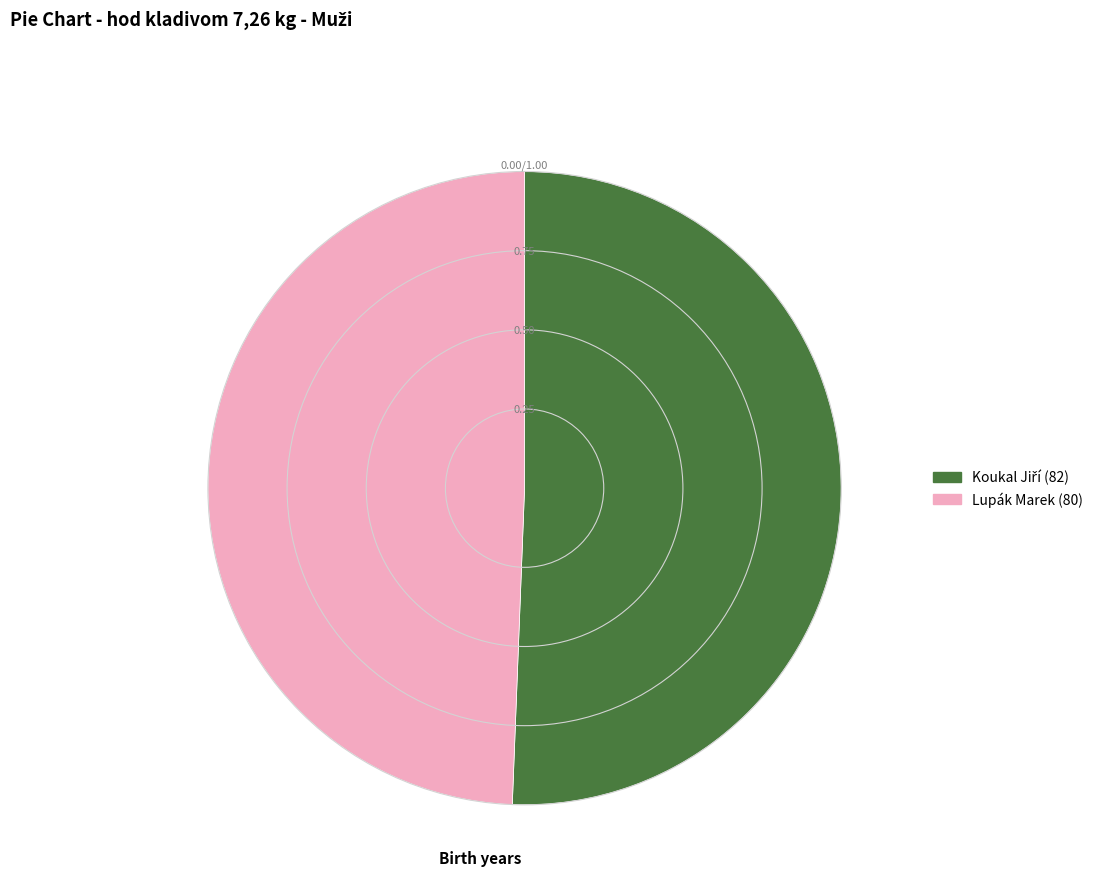

Is there a majority slice in this chart?

Yes